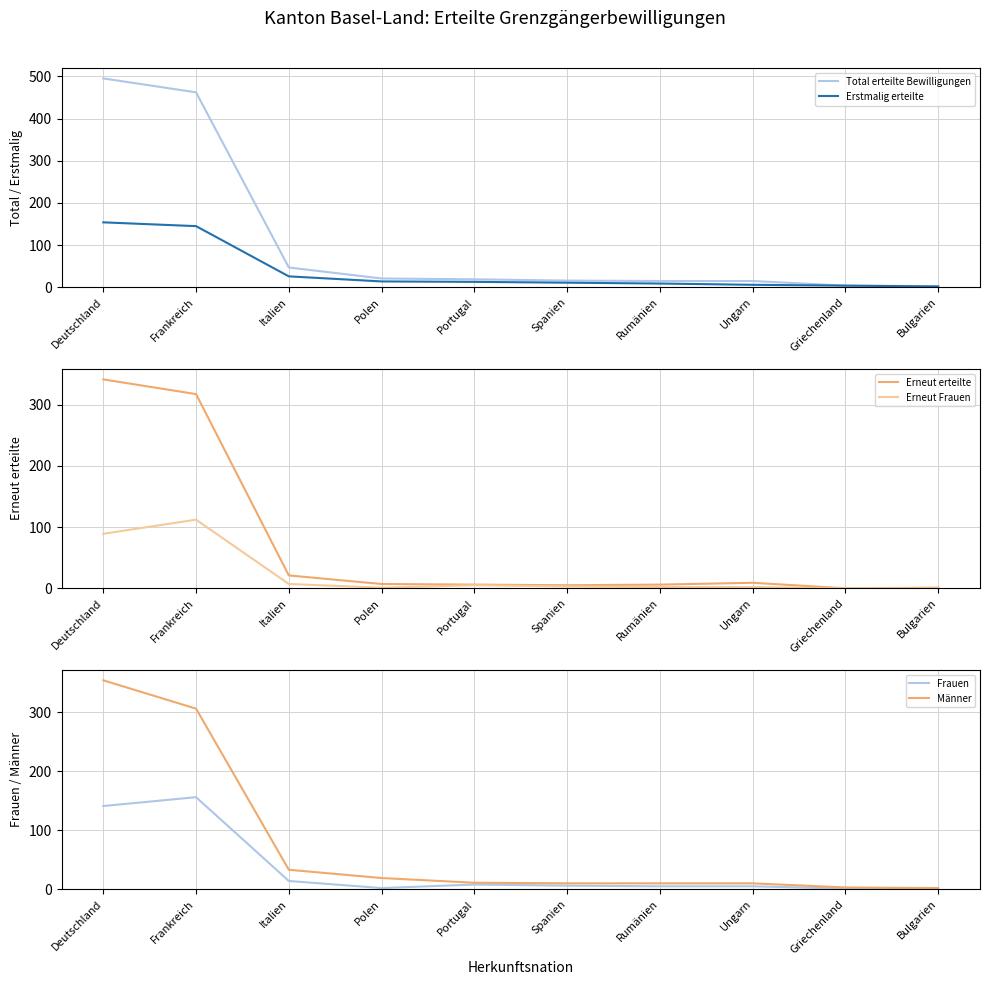

How many lines are shown in the chart?

6